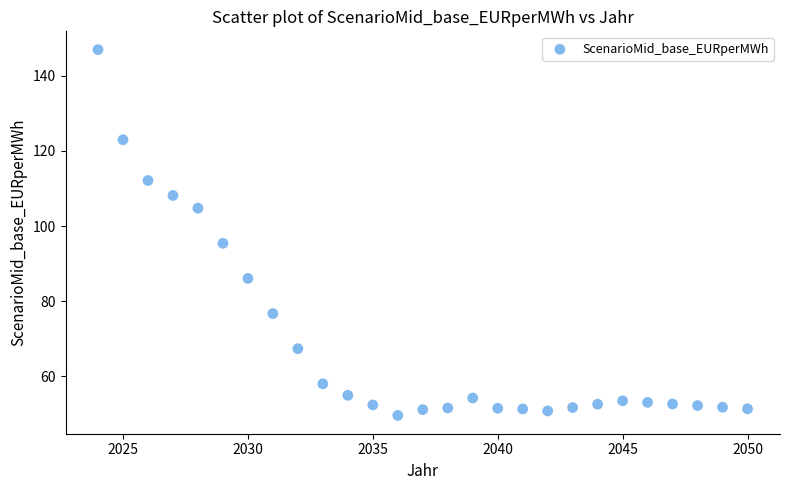

What is the range of Y values (max minus min)?

97.4